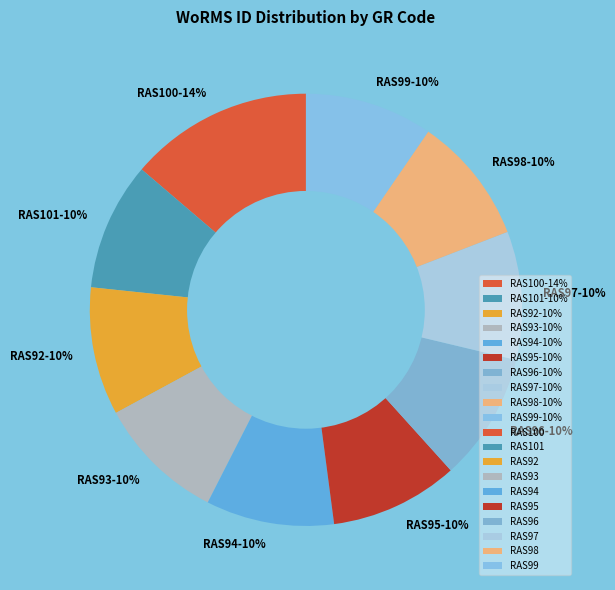

Which category has the biggest portion of the pie?

RAS100